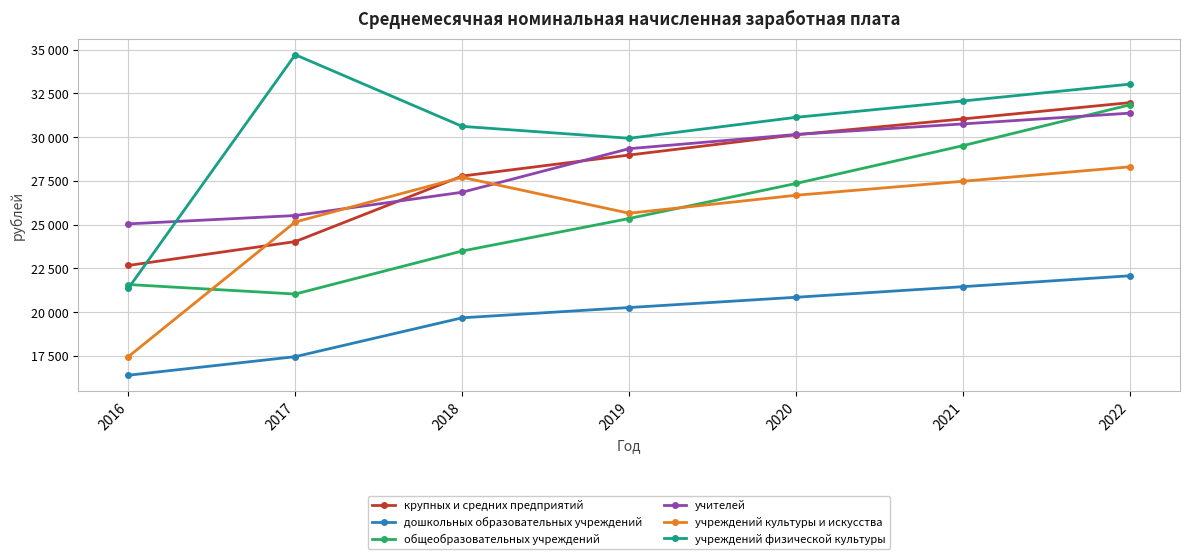

At which category is the sum across all series the highest?

2022